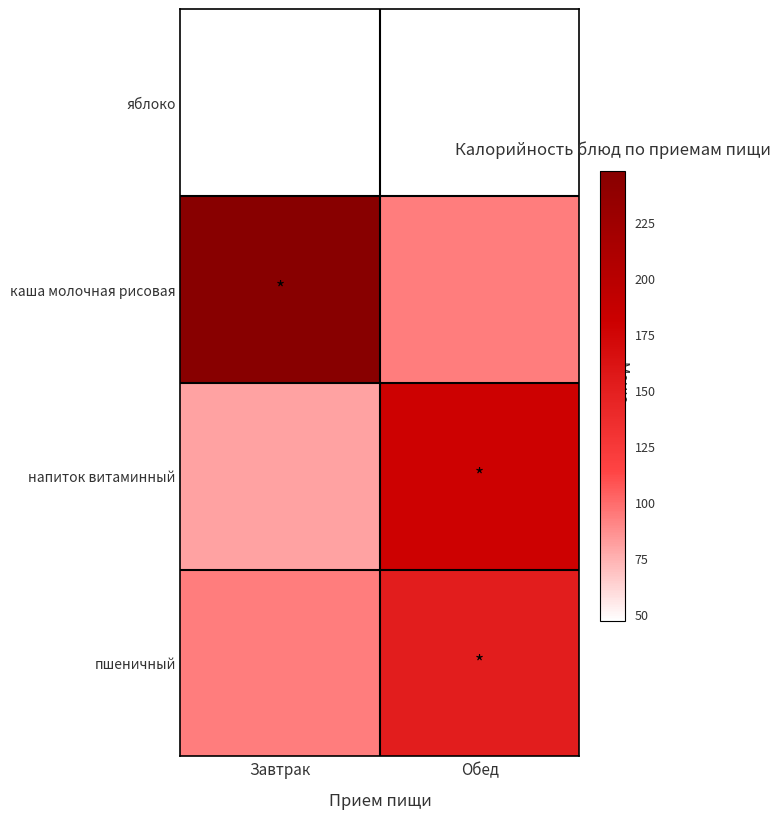

What is the difference between the highest and lowest values at Завтрак?

201